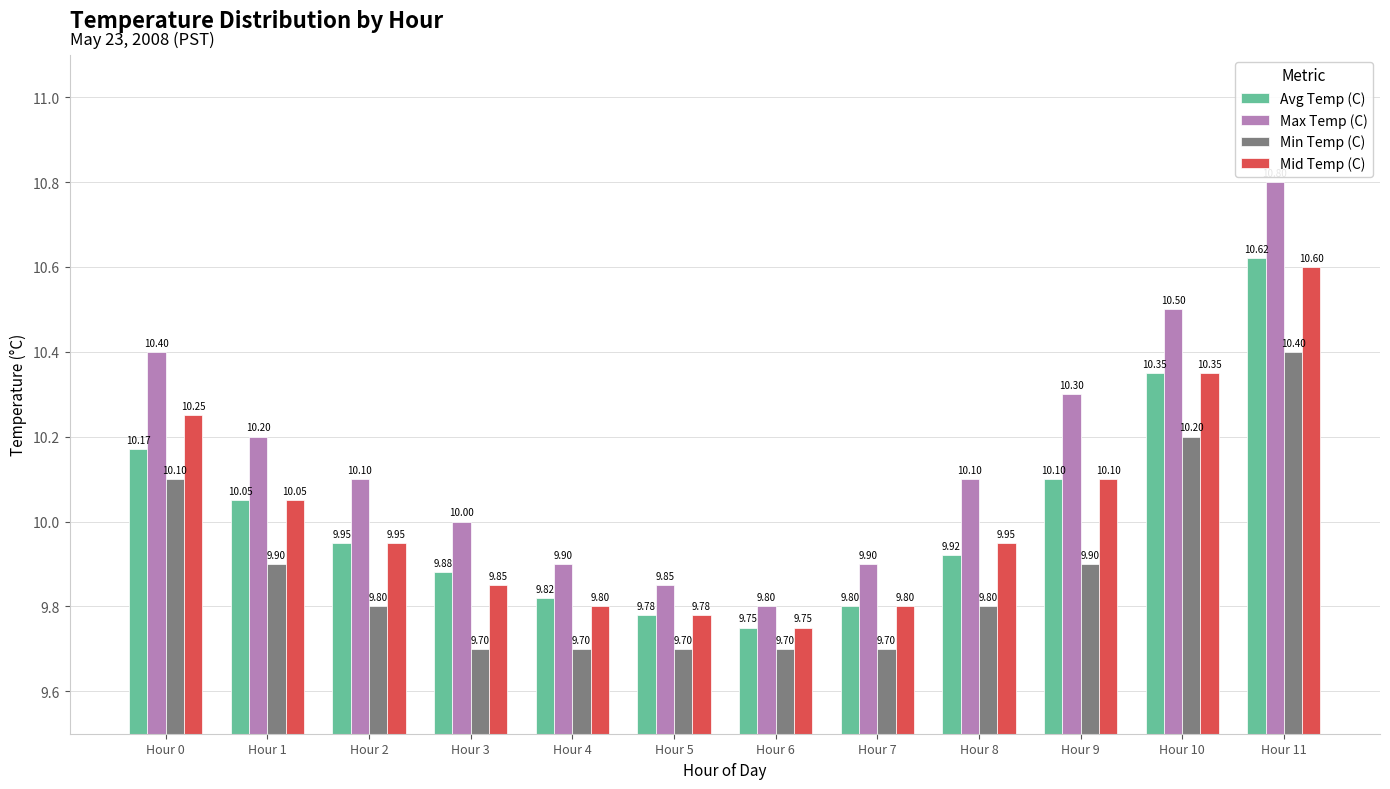

What is the spread (max minus min) of values at Hour 1?

0.3